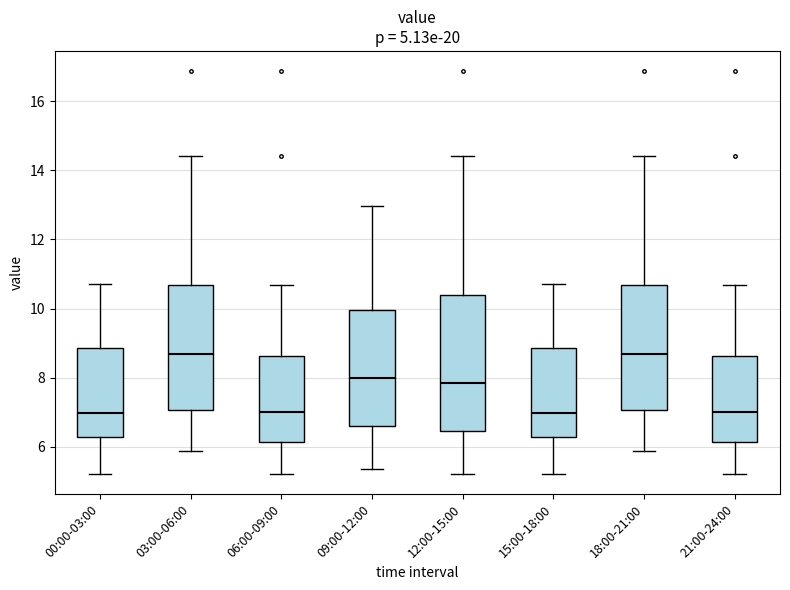

Which box is the tallest, from its lower edge to its upper edge?

12:00-15:00